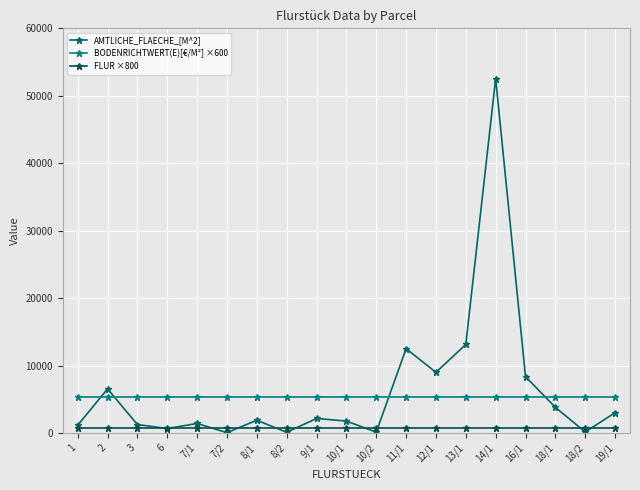

How many lines are shown in the chart?

3